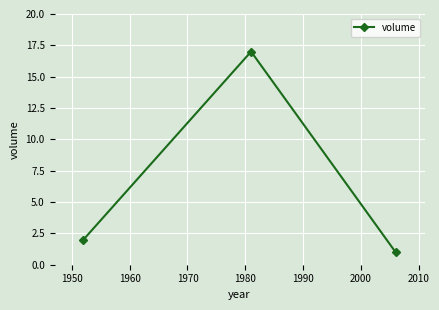

Is this an area chart (filled region under the line)?

No